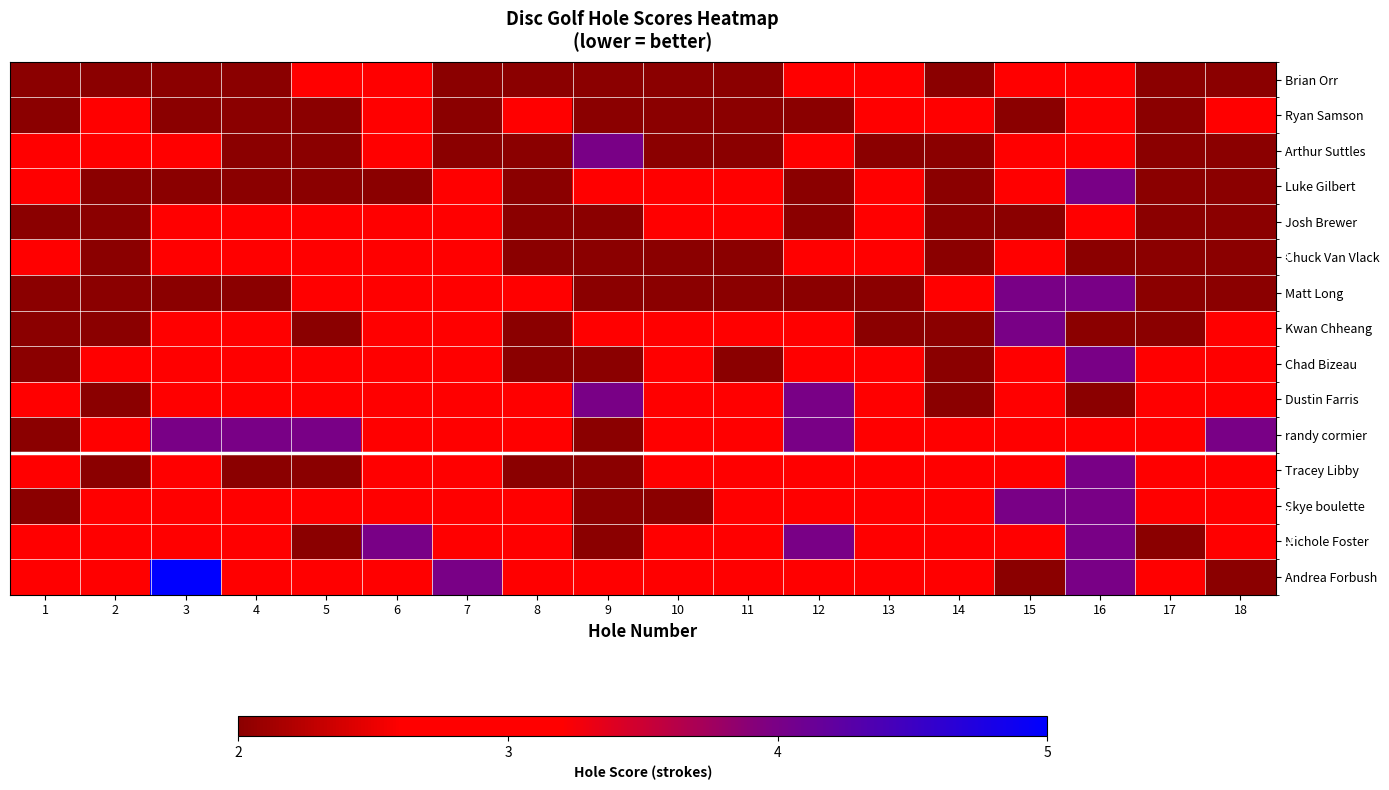

How many distinct data groups are displayed?

15